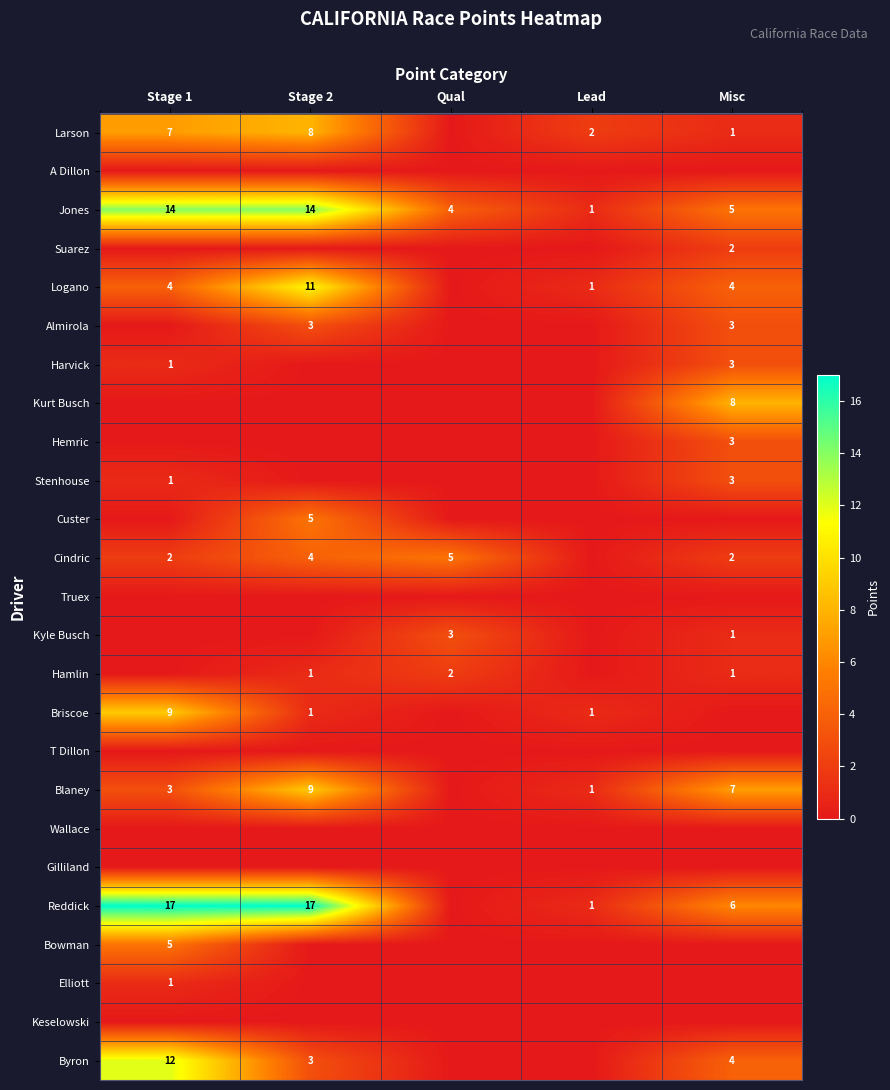

What is the sum of the Jones values at Misc and Stage 2?

19